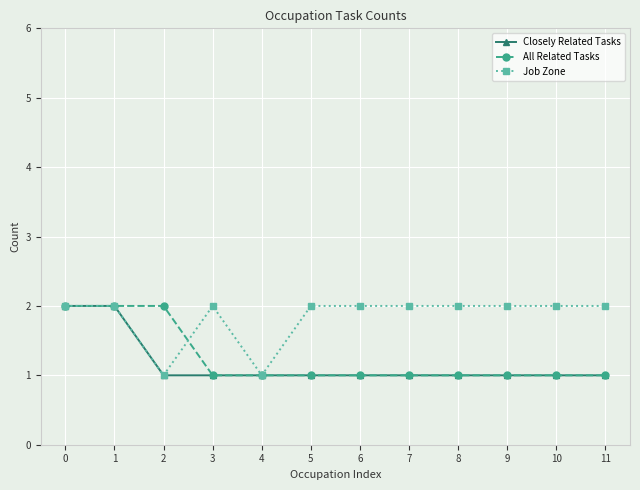

Is it true that Job Zone equals 2 at 5?

True